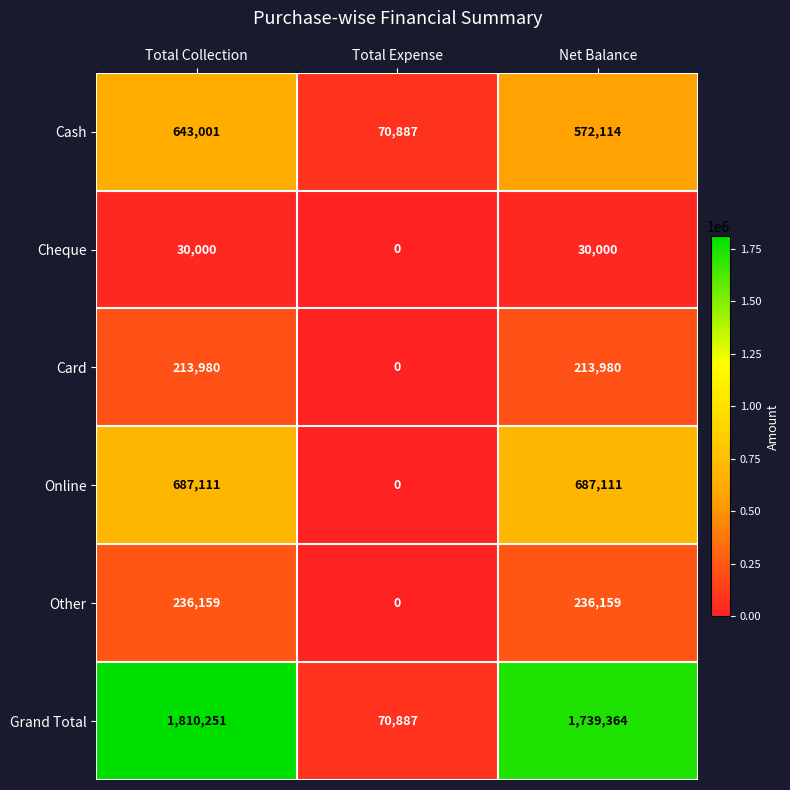

What is the sum of all Card values?

427960